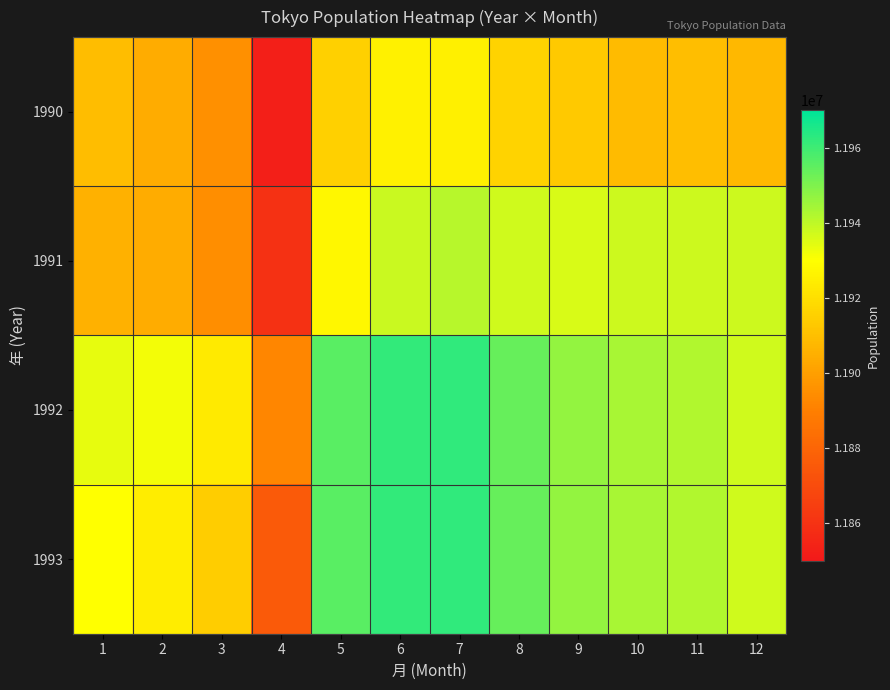

Between 2 and 4, which series saw the biggest shift?

1990